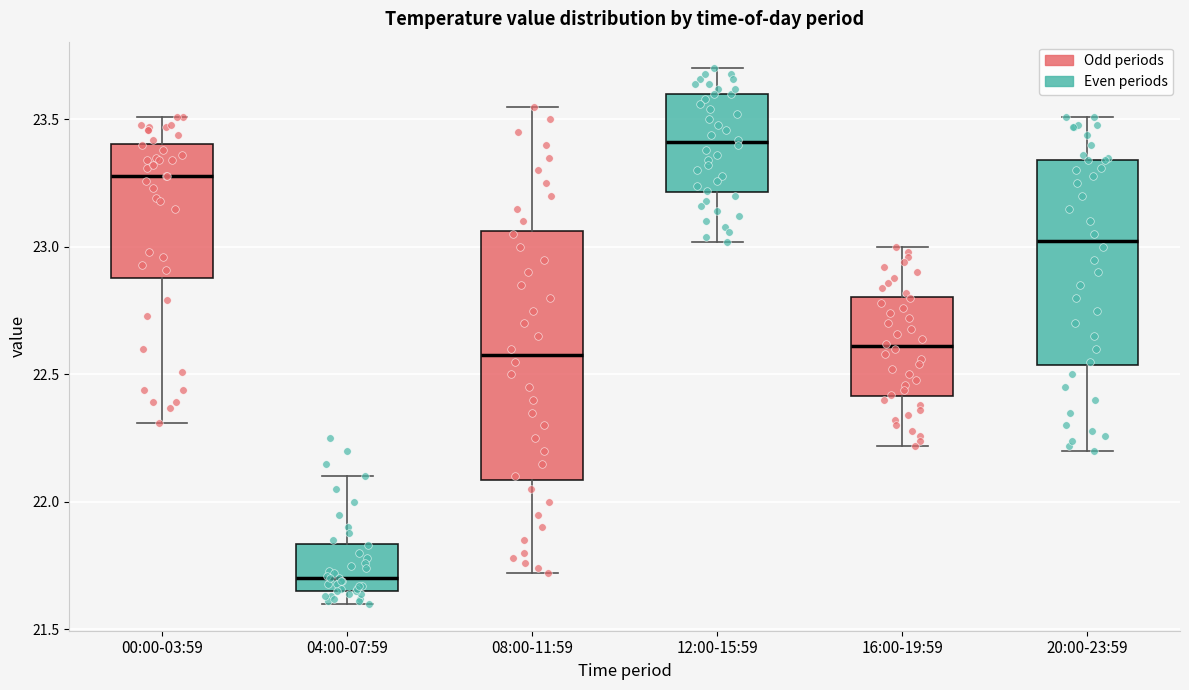

Reading left to right, read every box against the y-axis: the position of its median line, the range the box covers, and the ends of its whiskers. The values are not printed on the chart, so give them approximately, as read against the axis.

00:00-03:59: median 23.30, box 22.90 to 23.40, whiskers 22.30 to 23.50
04:00-07:59: median 21.70, box 21.65 to 21.85, whiskers 21.60 to 22.10
08:00-11:59: median 22.60, box 22.10 to 23.05, whiskers 21.70 to 23.55
12:00-15:59: median 23.40, box 23.20 to 23.60, whiskers 23.00 to 23.70
16:00-19:59: median 22.60, box 22.40 to 22.80, whiskers 22.20 to 23.00
20:00-23:59: median 23.05, box 22.55 to 23.35, whiskers 22.20 to 23.50